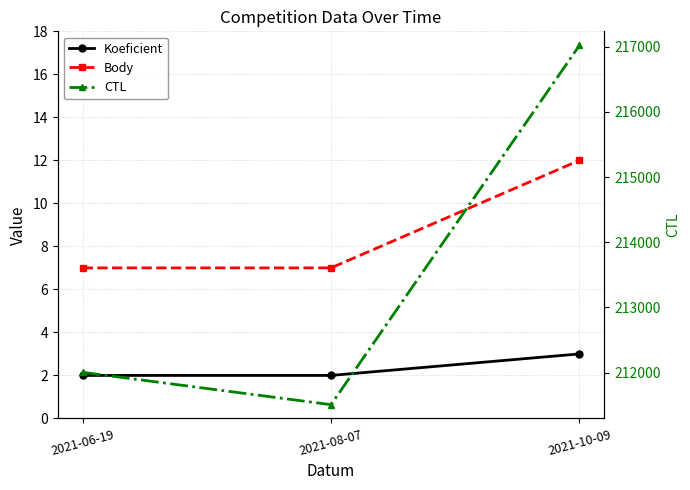

True or false: CTL has a value of 212004 at 2021-06-19.

True